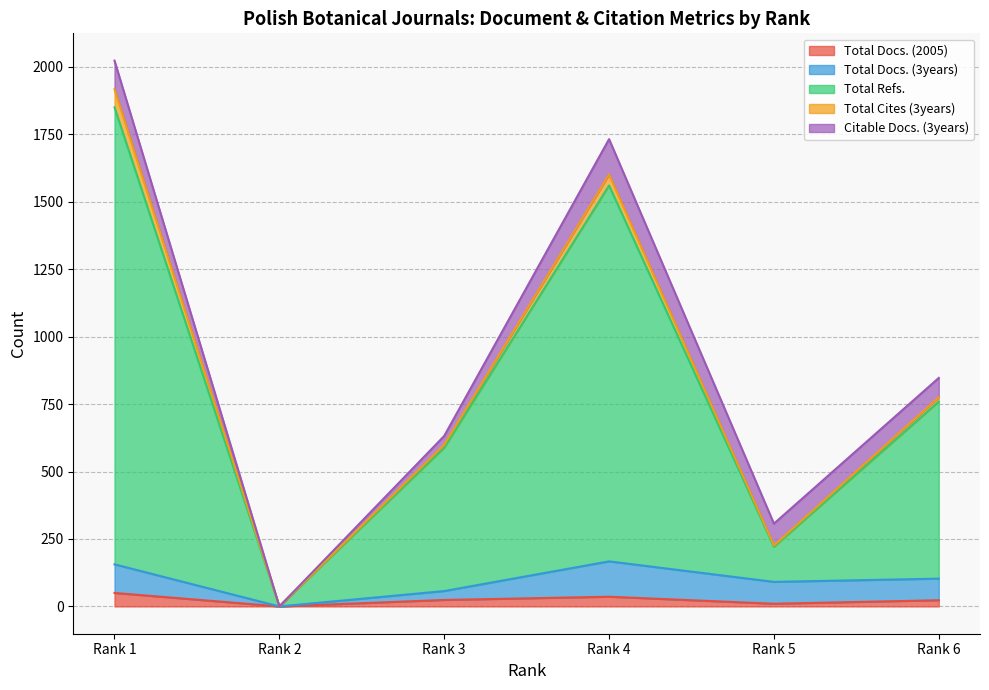

Does the chart display data point markers on the line(s)?

No